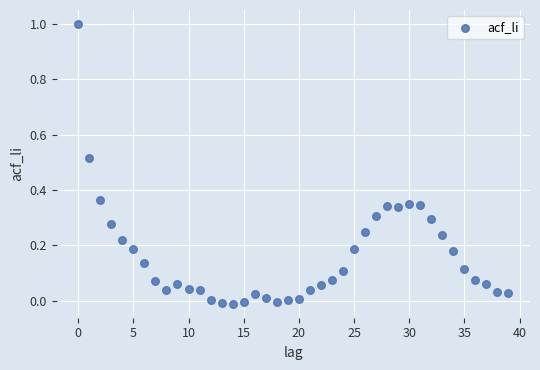

What is the range of Y values (max minus min)?

1.0